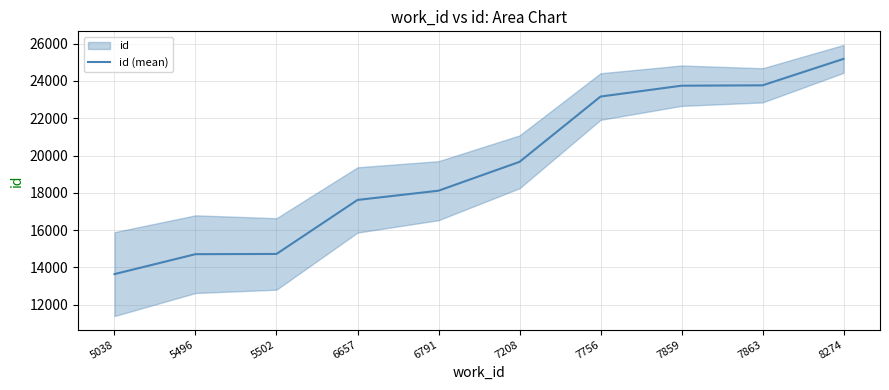

At which label is the value closest to 19415?

7208